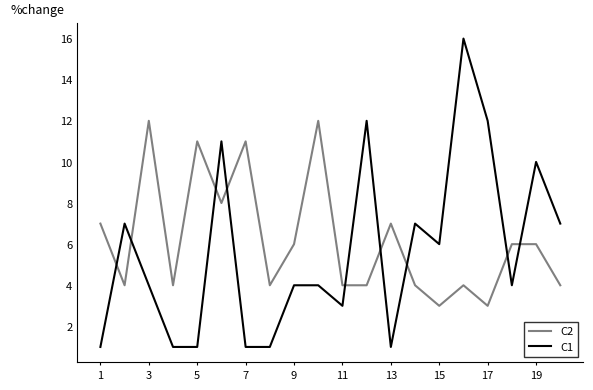

Rank the series by their average value, from lowest to highest.

C1, C2